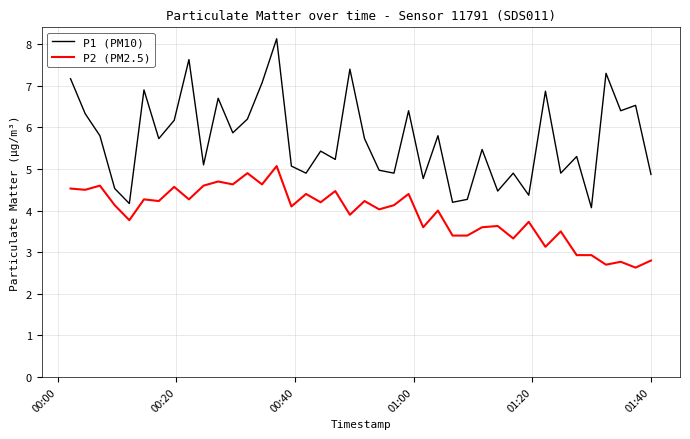

What is the sum of all P2 (PM2.5) values?

157.3